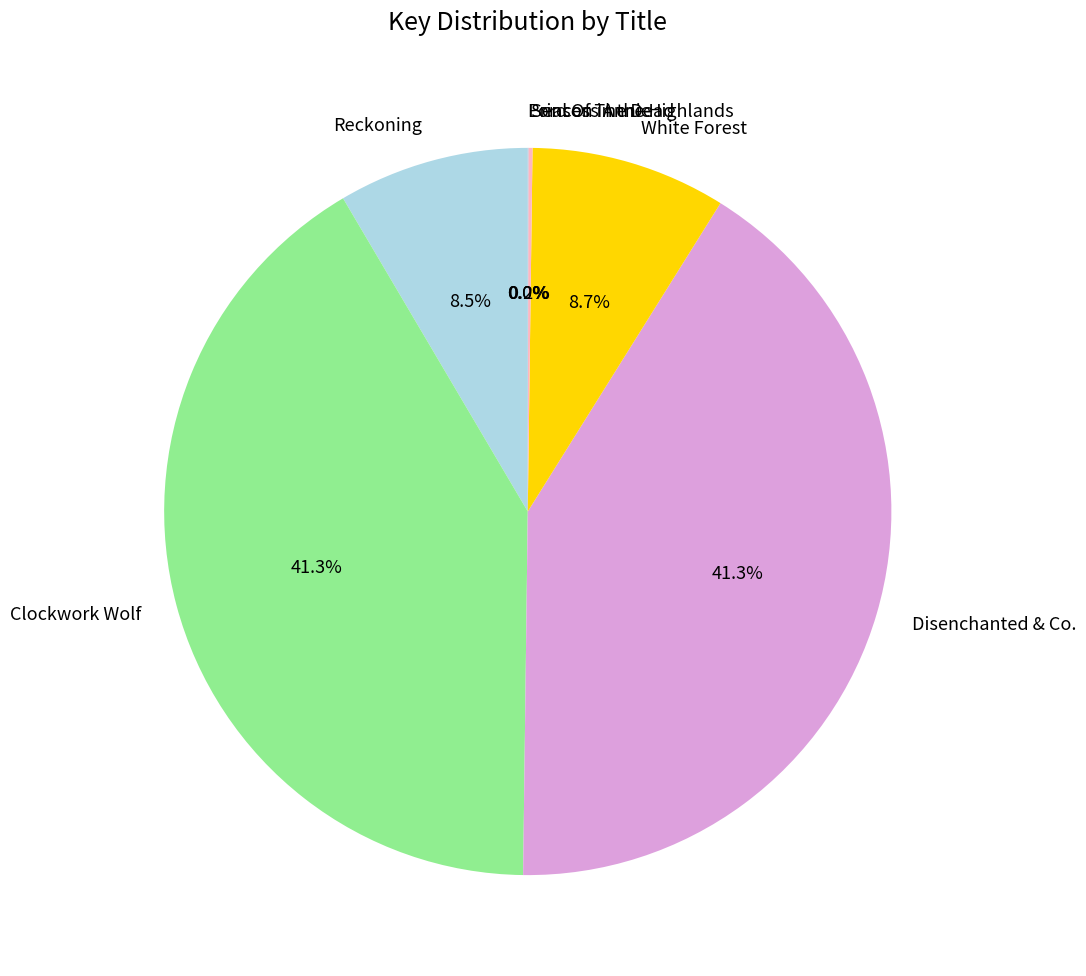

Is there any slice that represents more than half of the pie?

No